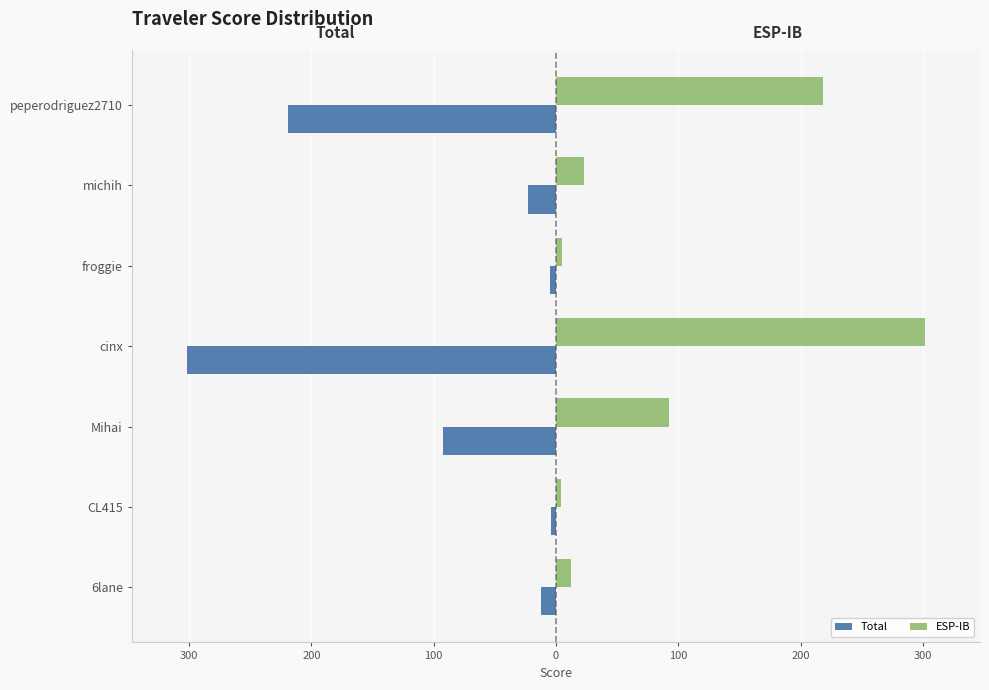

How many bars are there in each group?

2